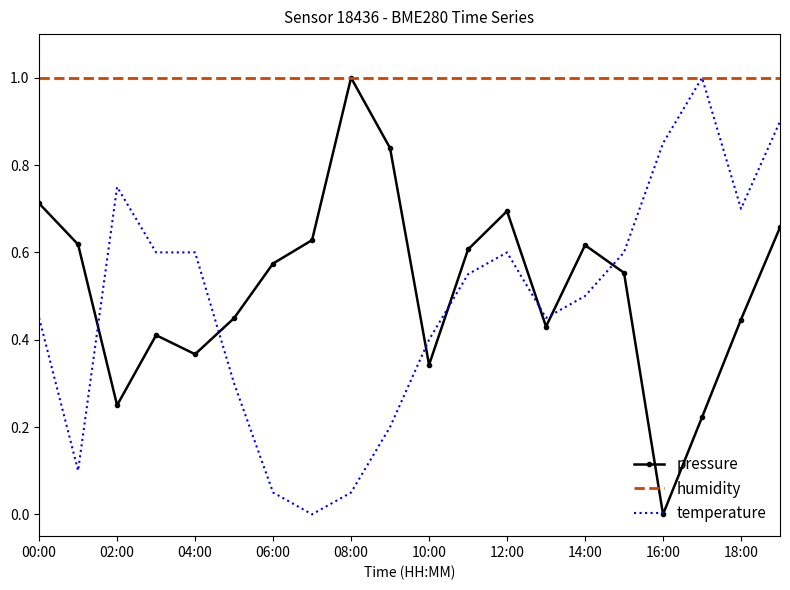

Which series has the largest total across all categories?

humidity